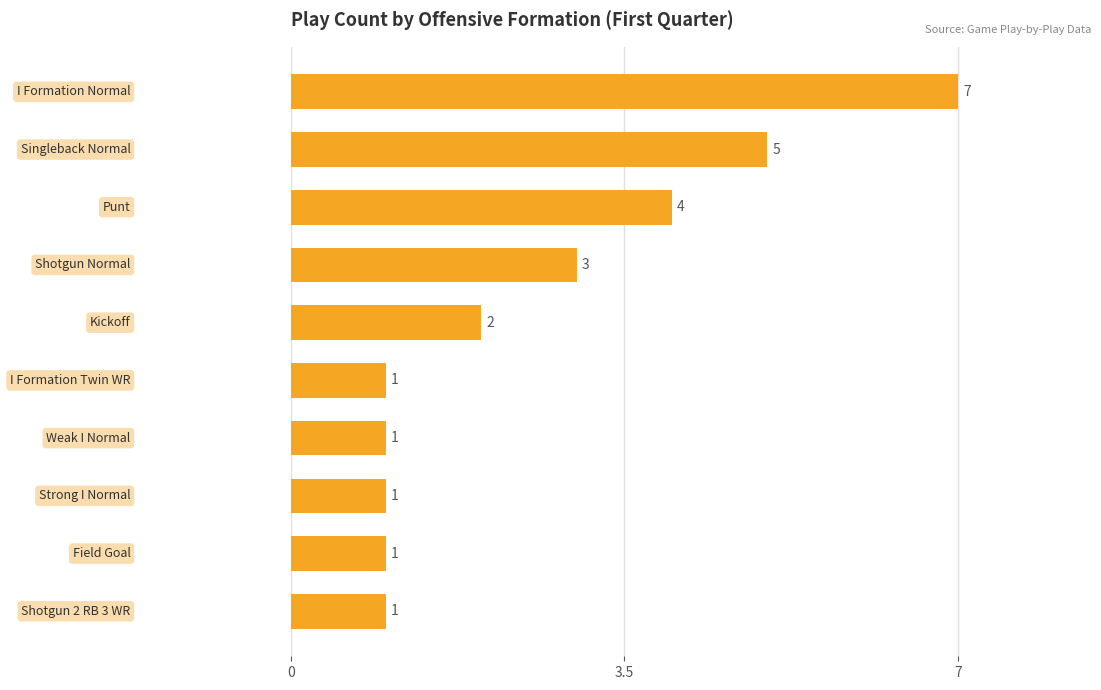

What is the average value?

3